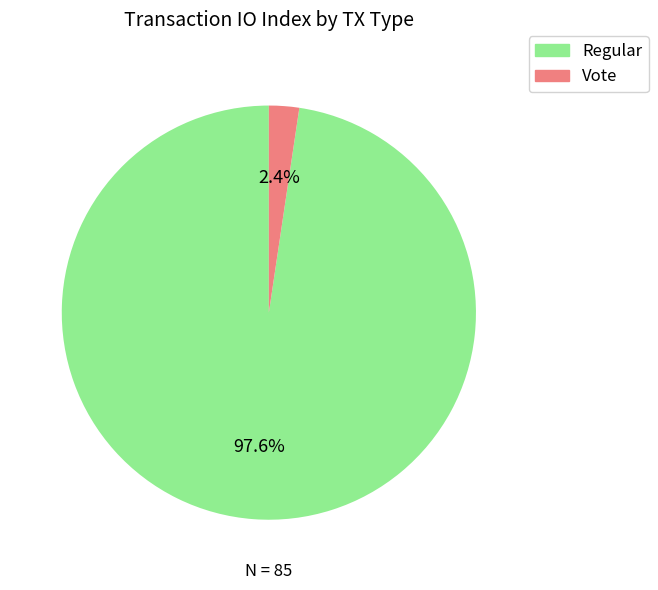

Count the number of slices in the pie.

2